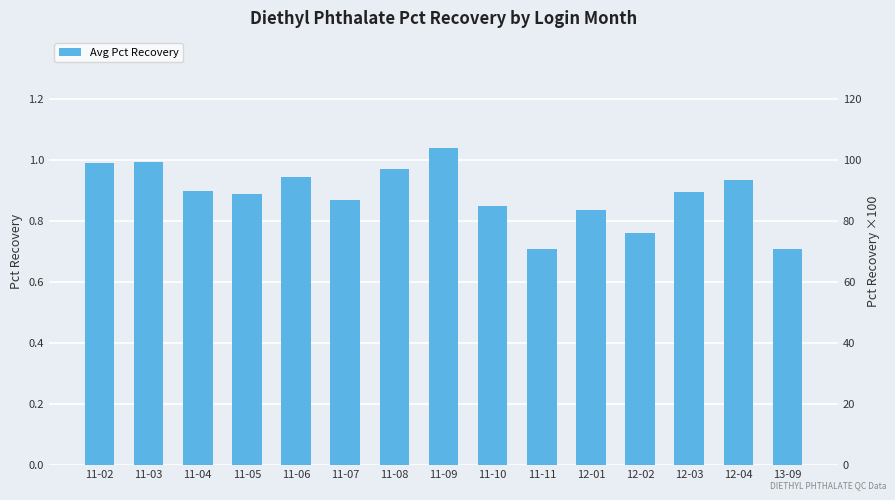

What is the smallest value displayed?

0.7